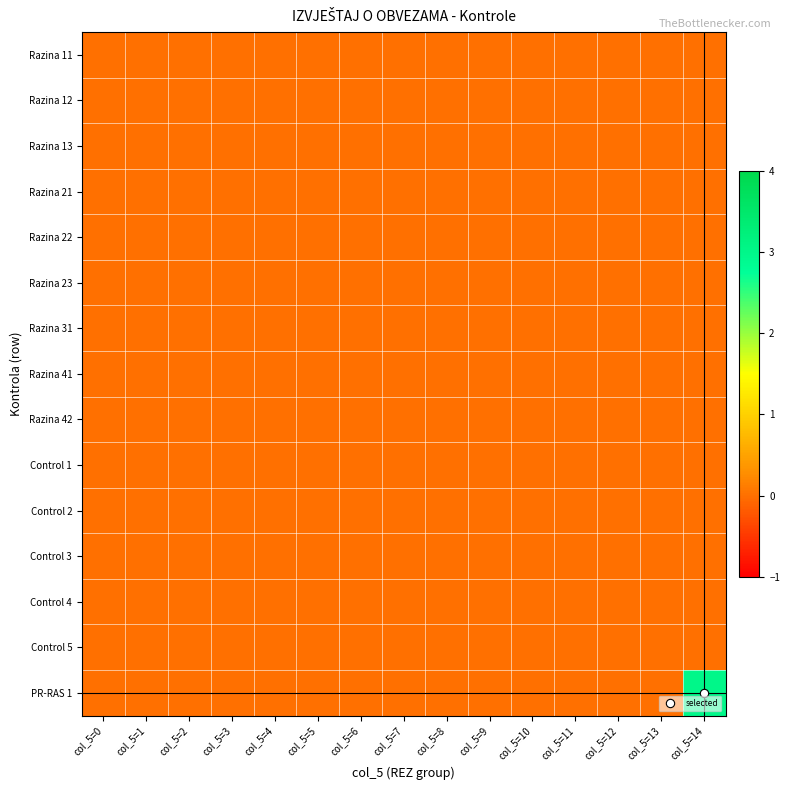

At which category is the sum across all series the highest?

col_5=14